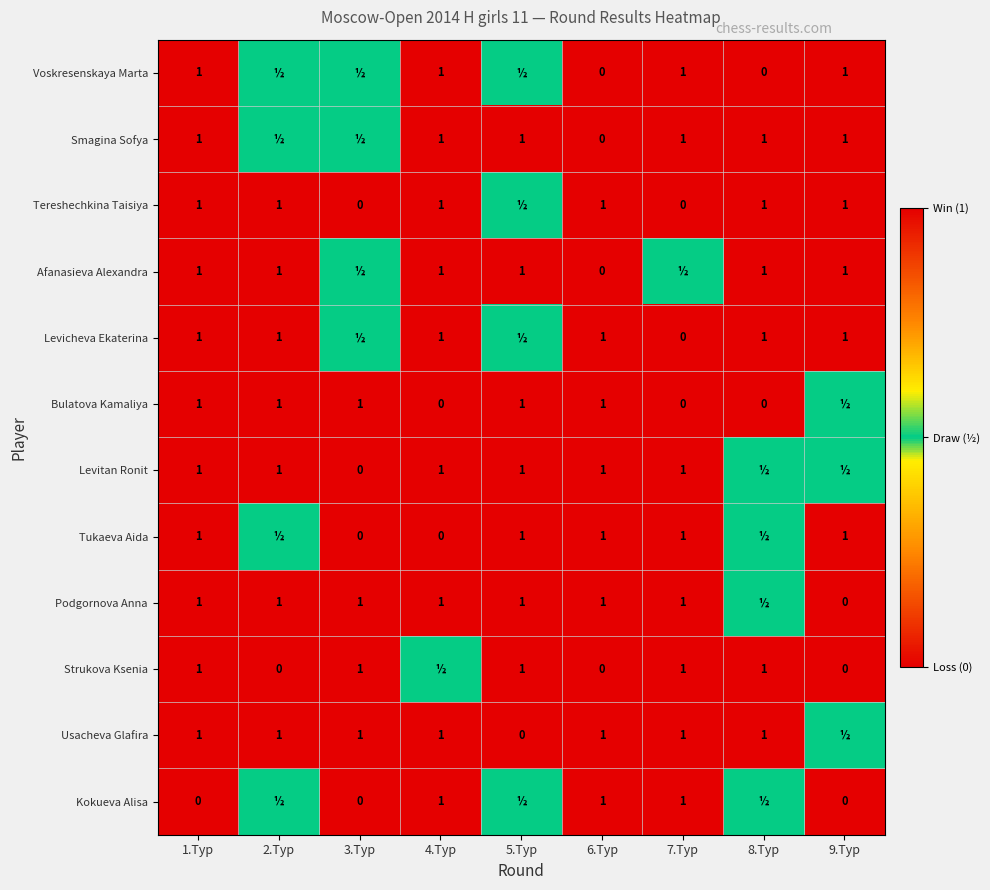

What is the sum of the Podgornova Anna values at 3.Тур and 5.Тур?

2.0